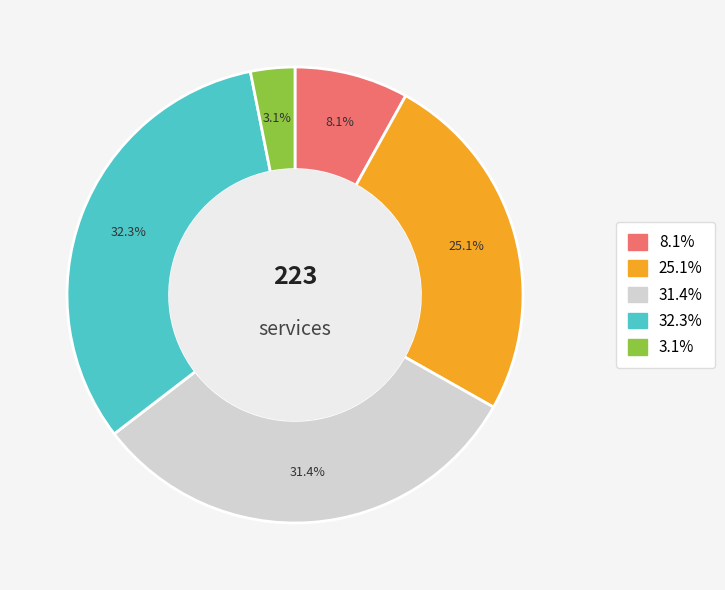

Is there a majority slice in this chart?

No